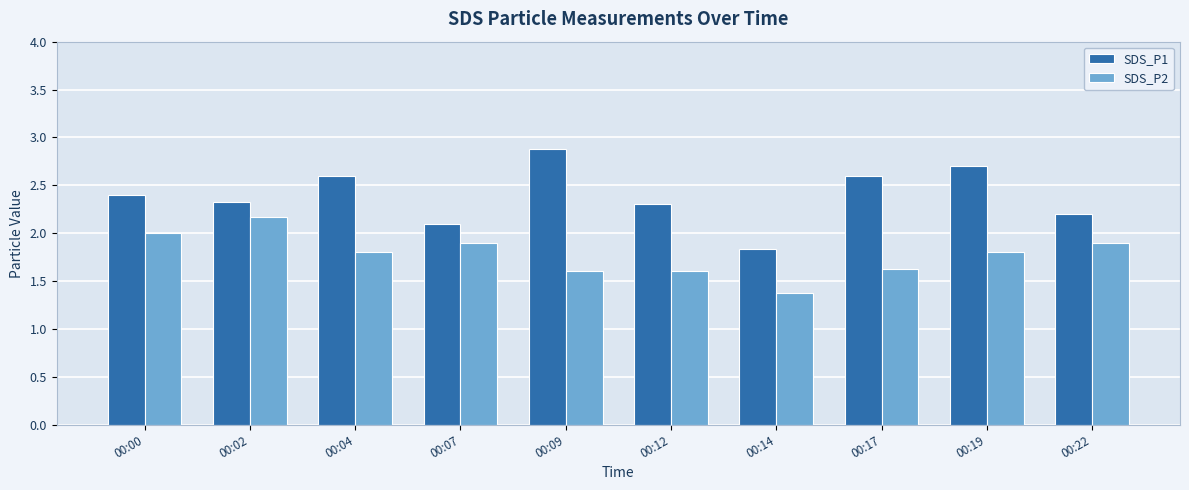

What is the average value of the SDS_P2 series?

1.8